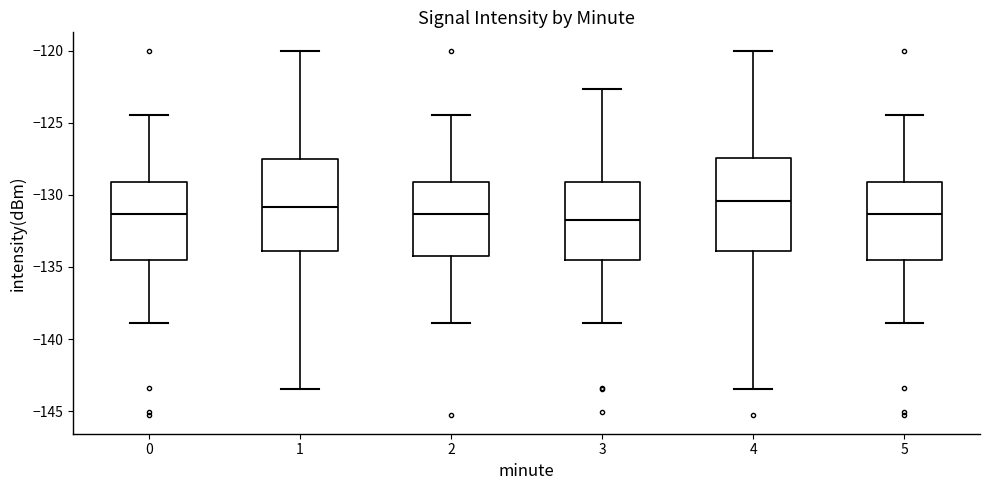

Where is the upper edge of the box at x = 4 on the y-axis? The values are not printed on the chart, so give them approximately, as read against the axis.

-127.5